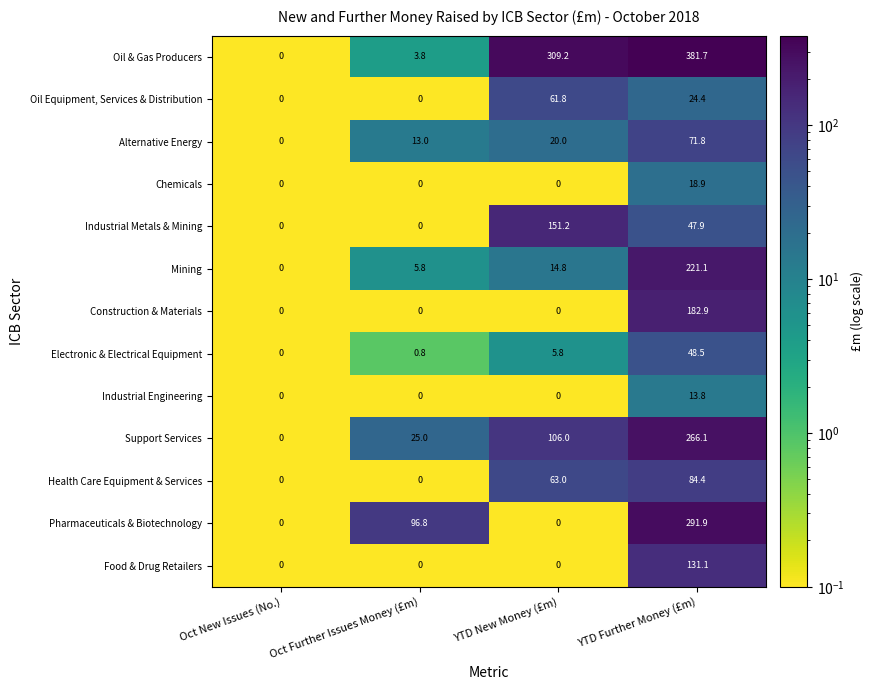

At which label does Oil Equipment, Services & Distribution first exceed 24?

YTD New Money (£m)